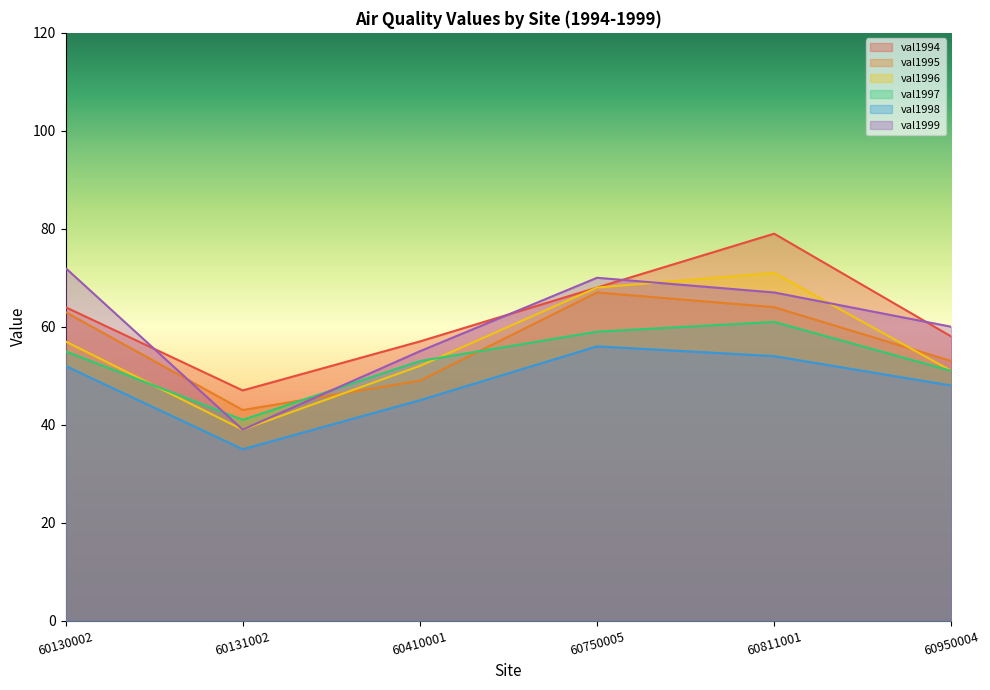

Which series changed the most between 60811001 and 60950004?

val1994